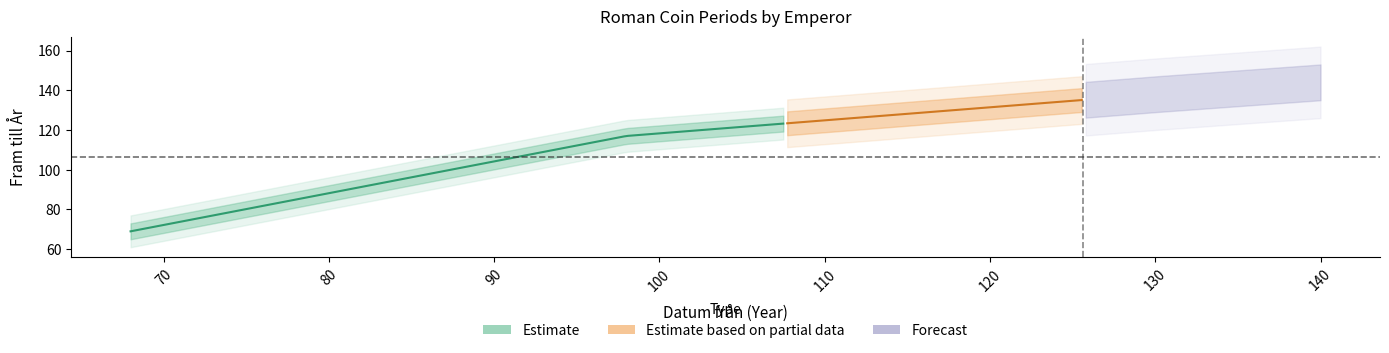

True or false: Datum från and Fram till År intersect in this chart.

False